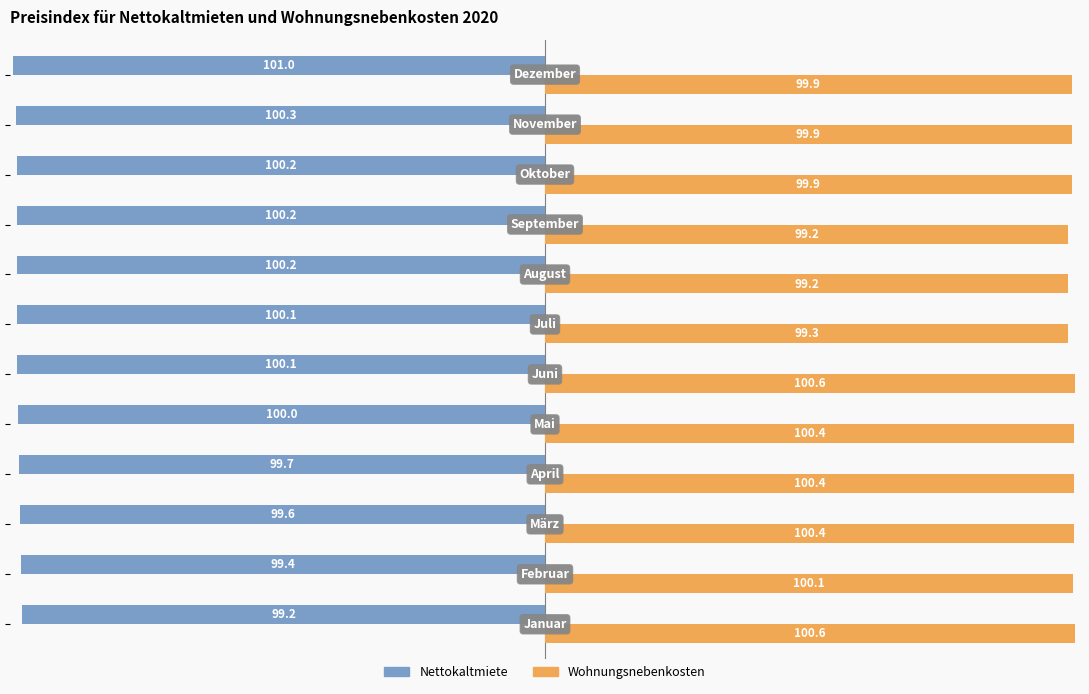

What are all the series names shown in the legend?

Nettokaltmiete, Wohnungsnebenkosten